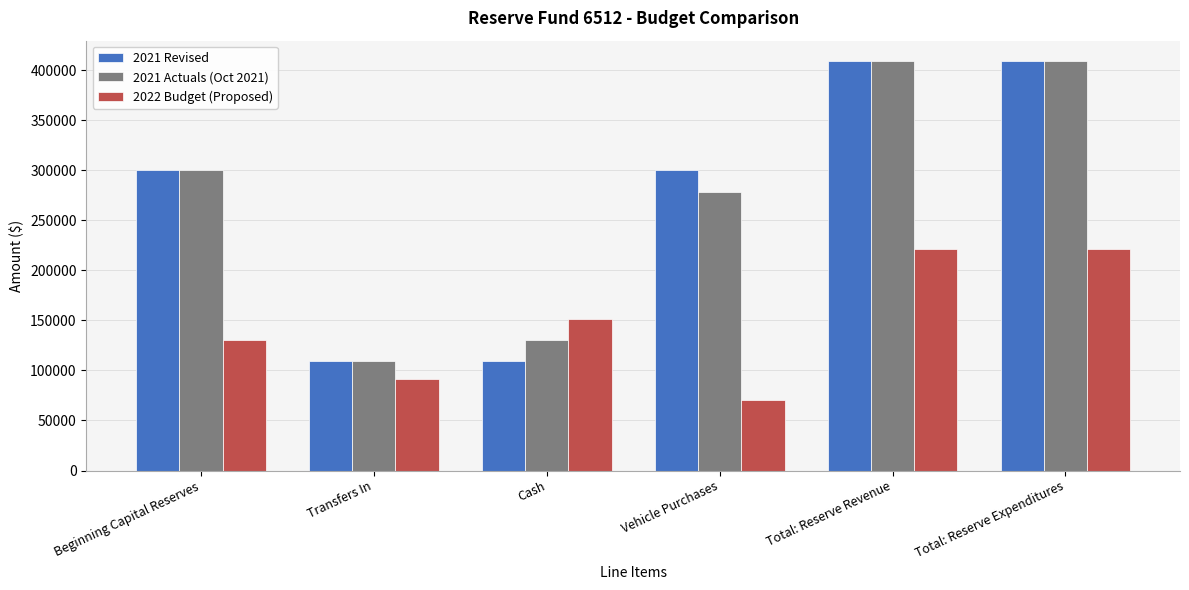

What position from the left is Transfers In?

2